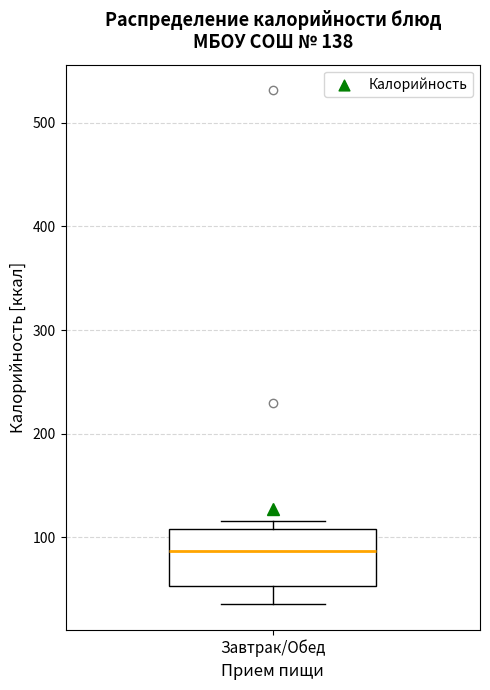

Transcribe this box plot: give where the median line is, the range the box spans, and where the two whiskers end, as read against the y-axis. The values are not printed on the chart, so give them approximately, as read against the axis.

median 90, box 50 to 110, whiskers 40 to 120